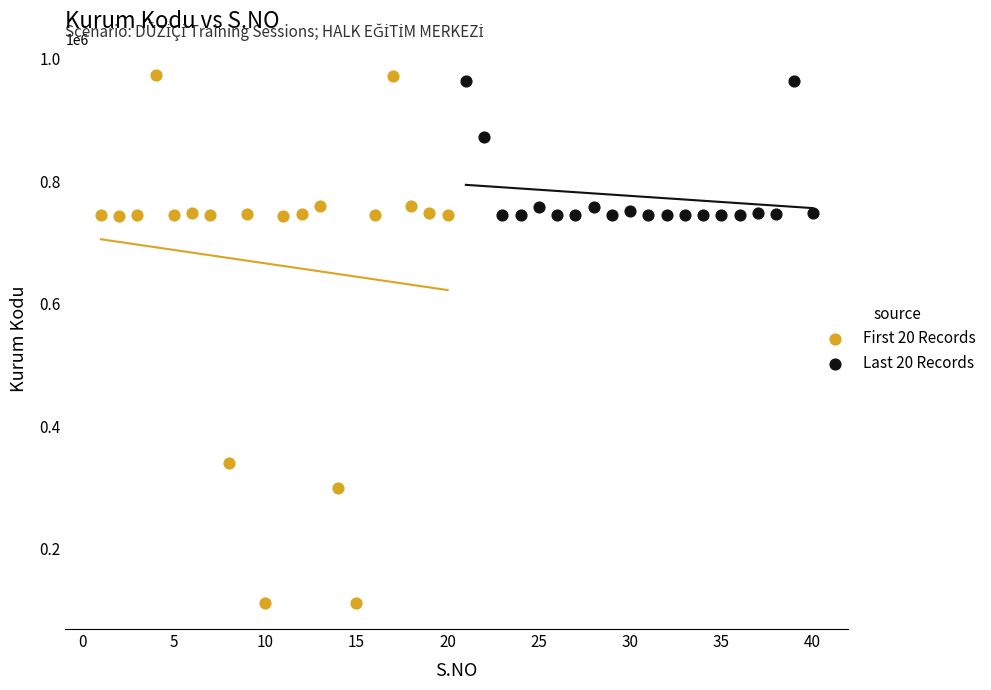

What are all the series names shown in the legend?

First 20 Records, Last 20 Records